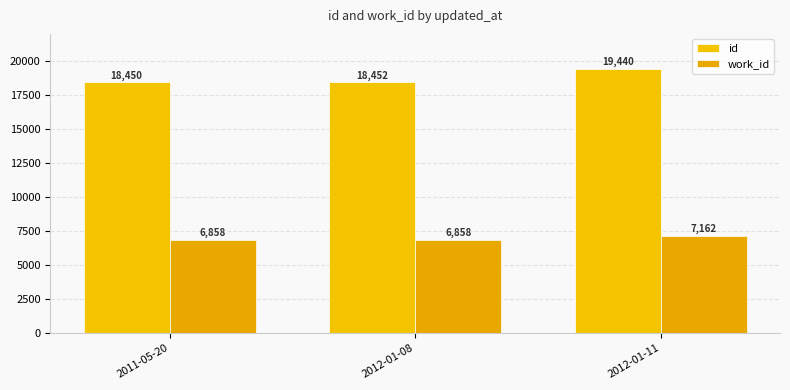

Reading left to right, transcribe all the data shown in this chart.

id: 2011-05-20=18450	2012-01-08=18452	2012-01-11=19440
work_id: 2011-05-20=6858	2012-01-08=6858	2012-01-11=7162